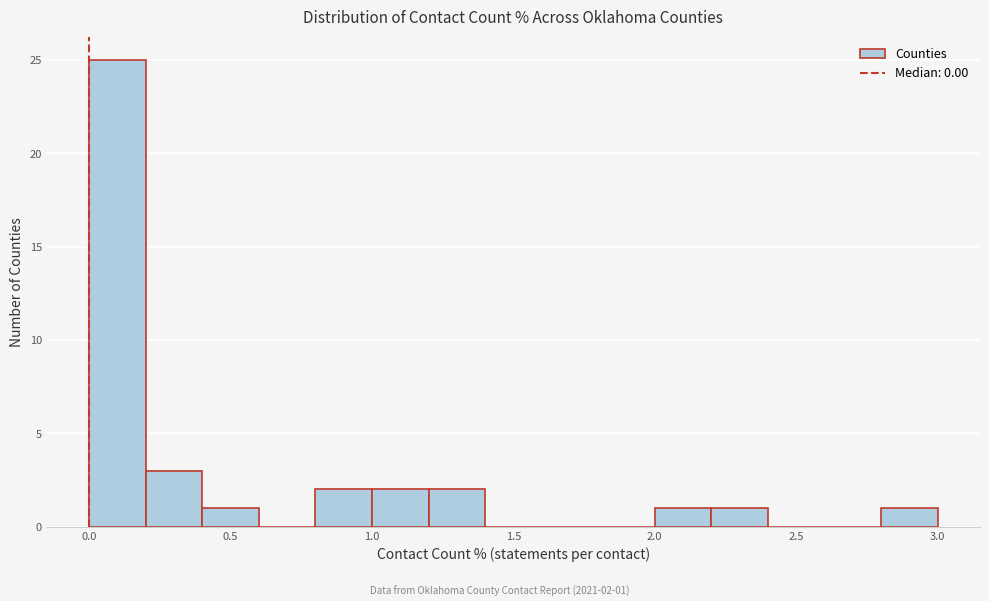

Over which range of the x-axis is the bar tallest?

0.0 to 0.2